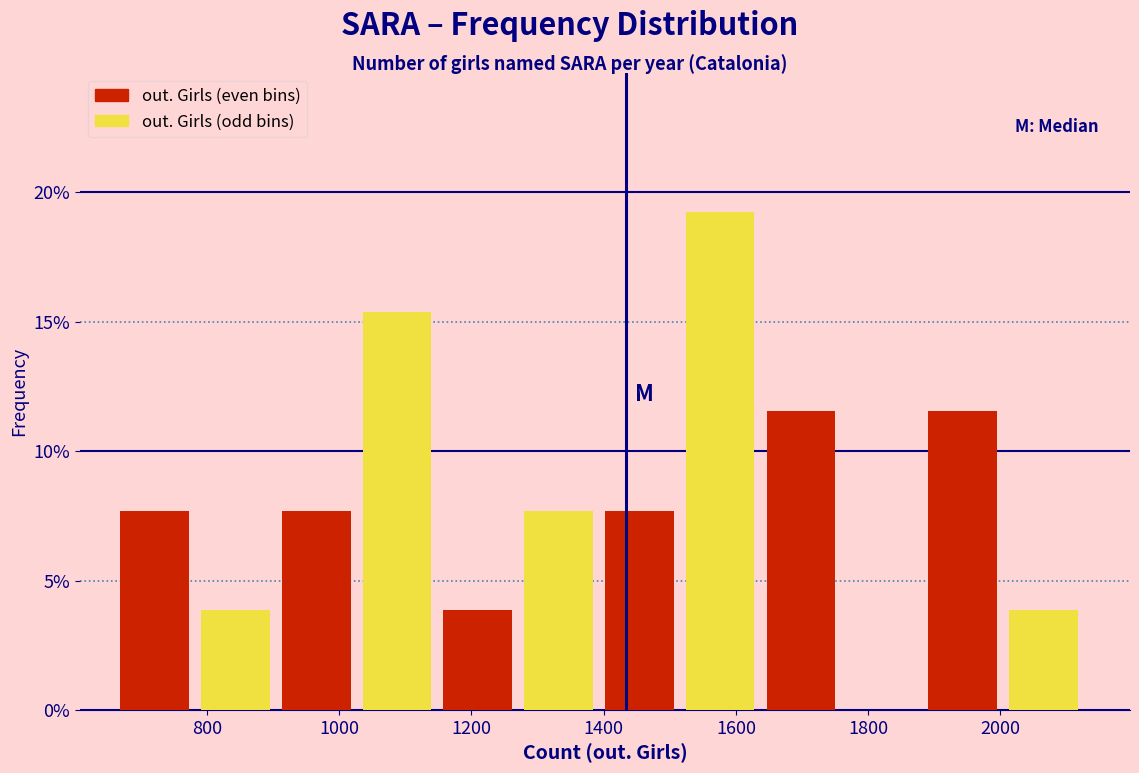

Reading left to right, list every bar in this chart as the range it spans on the x-axis followed by its height. Neither the bar edges nor the heights are printed on the chart, so give them approximately, as read against the axes.

660 to 800: 7.5
800 to 920: 4.0
920 to 1040: 7.5
1040 to 1160: 15.5
1160 to 1280: 4.0
1280 to 1400: 7.5
1400 to 1520: 7.5
1520 to 1640: 19.0
1640 to 1760: 11.5
1760 to 1900: 0
1900 to 2020: 11.5
2020 to 2140: 4.0